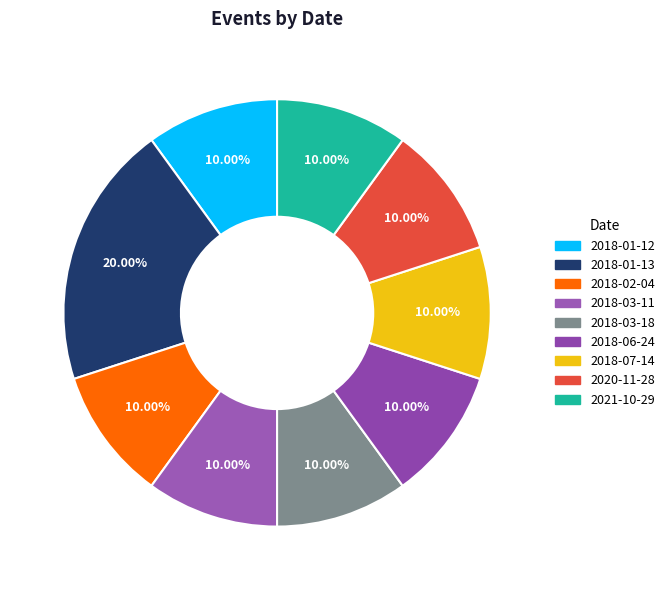

Which has a higher value, 2018-01-12 or 2018-03-11?

2018-01-12